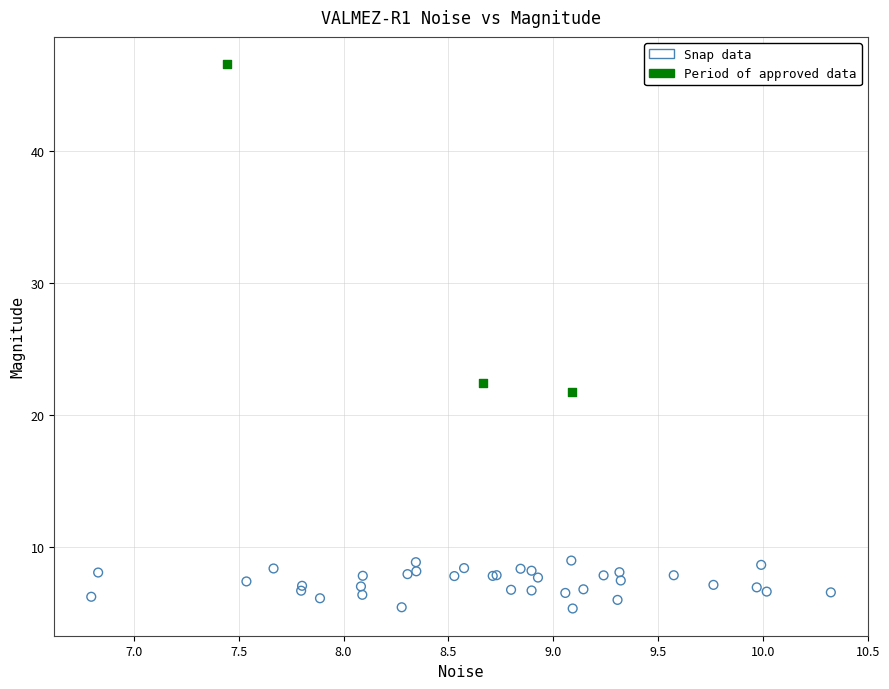

Which series has the largest Y range (max minus min)?

Period of approved data